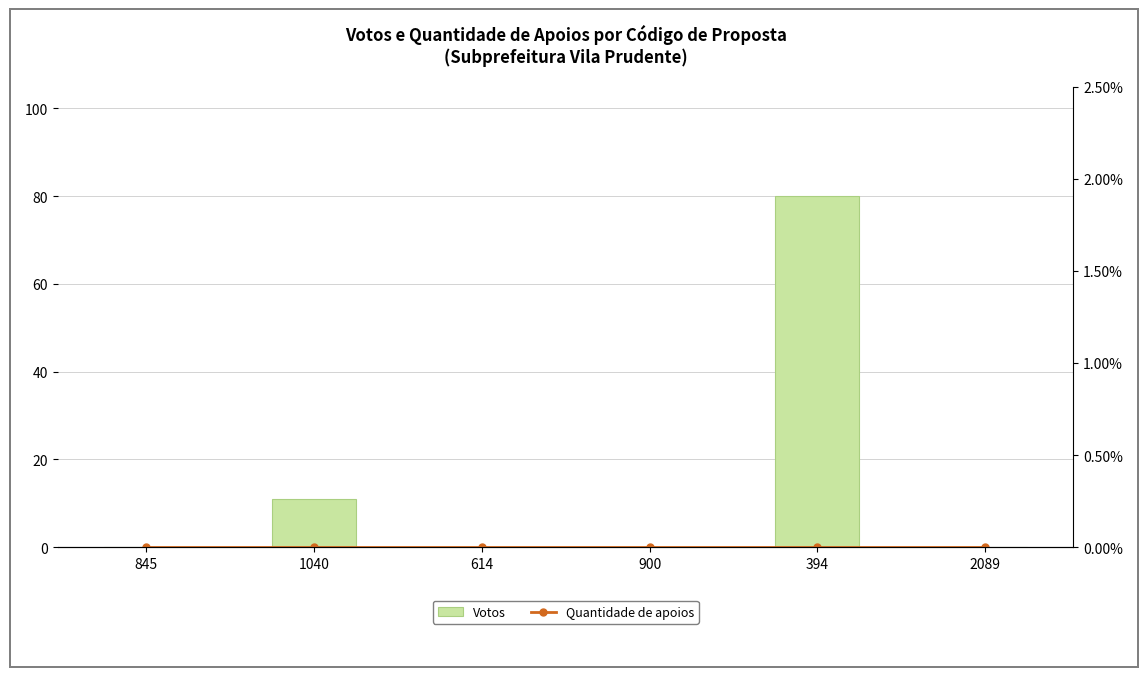

At how many categories does at least one series exceed 9?

2